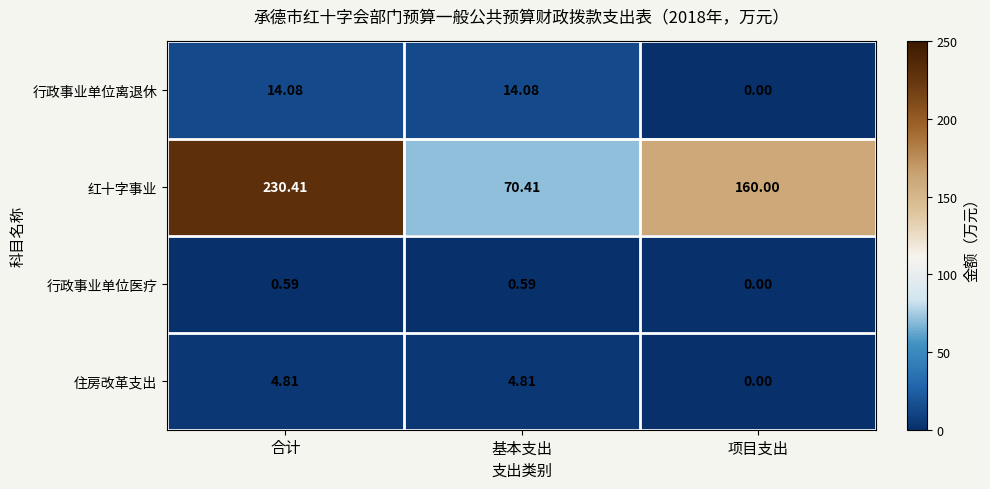

What is the spread (max minus min) of values at 项目支出?

160.0